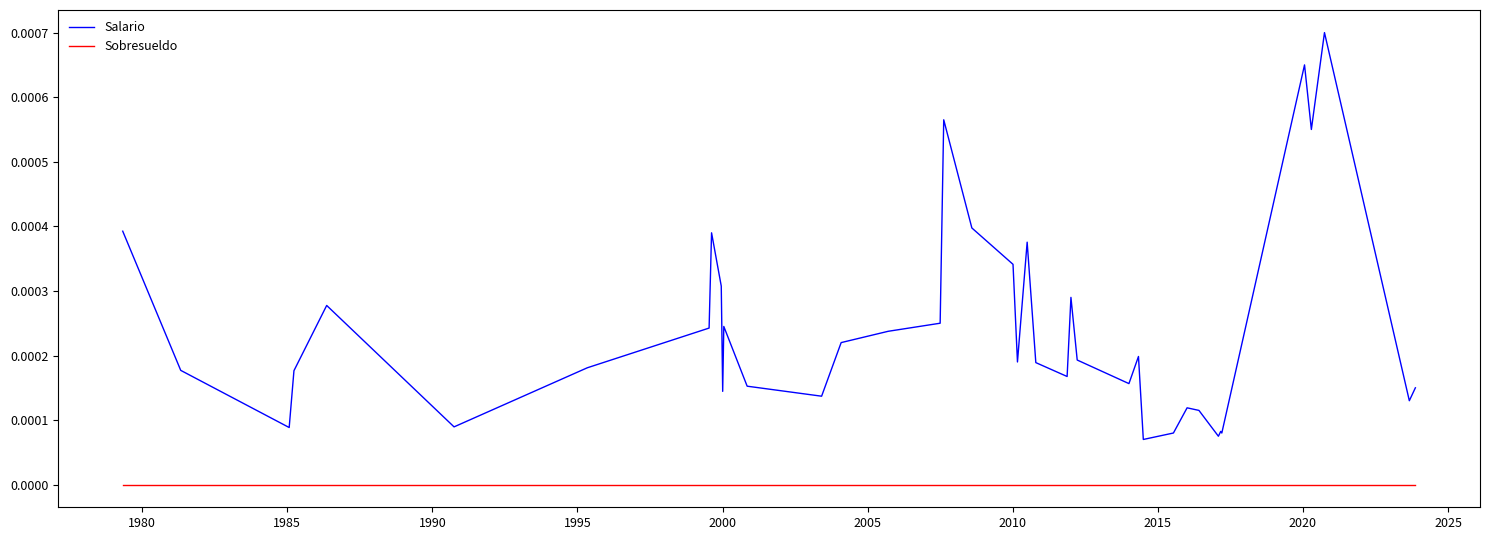

What are all the series names shown in the legend?

Salario, Sobresueldo